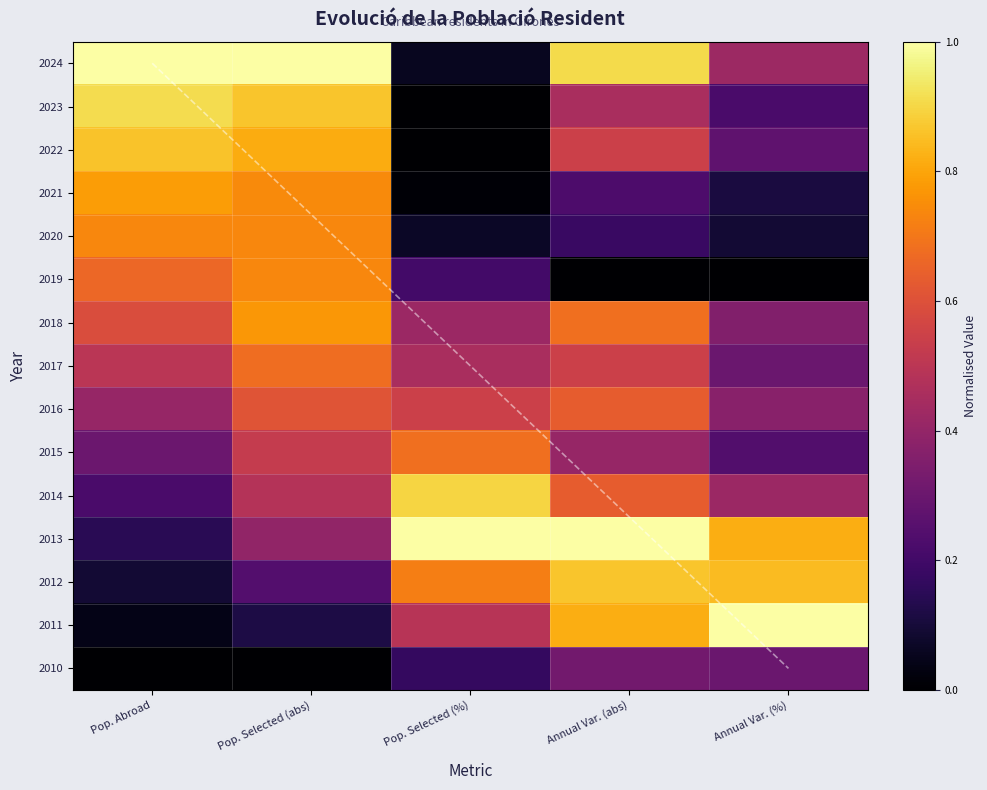

At which category is the sum across all series the highest?

Pop. Selected (abs)